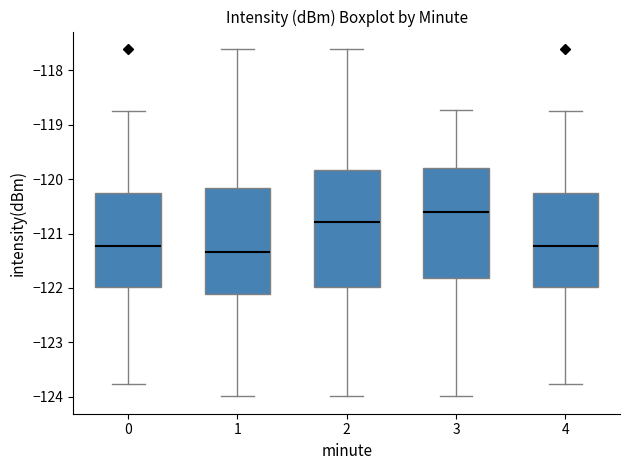

Reading left to right, read every box against the y-axis: the position of its median line, the range the box covers, and the ends of its whiskers. The values are not printed on the chart, so give them approximately, as read against the axis.

0: median -121.2, box -122.0 to -120.3, whiskers -123.8 to -118.7
1: median -121.3, box -122.1 to -120.2, whiskers -124.0 to -117.6
2: median -120.8, box -122.0 to -119.8, whiskers -124.0 to -117.6
3: median -120.6, box -121.8 to -119.8, whiskers -124.0 to -118.7
4: median -121.2, box -122.0 to -120.3, whiskers -123.8 to -118.7